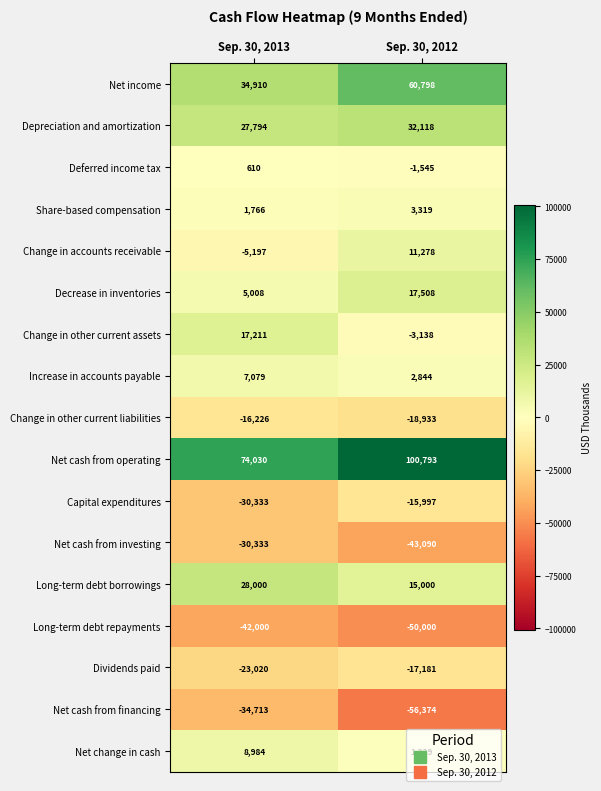

Which series has the largest total across all categories?

Net cash from operating